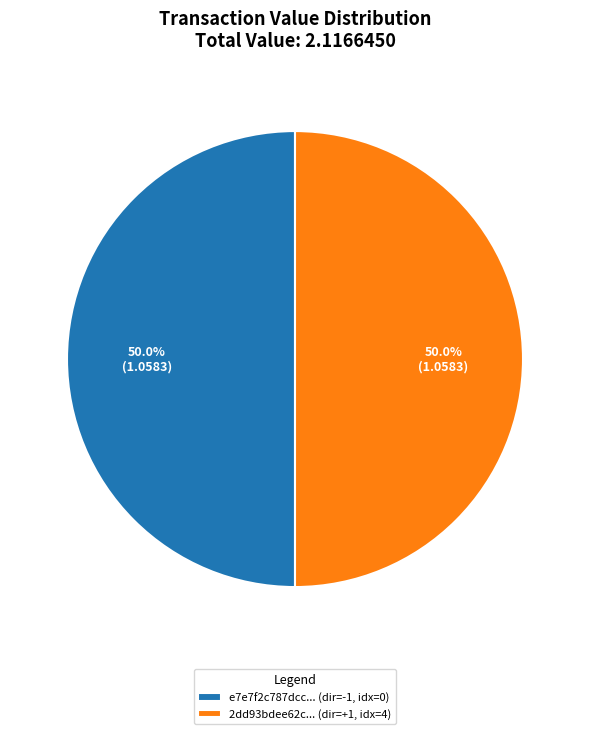

Combined, what portion of the pie is e7e7f2c787dcc... (dir=-1, idx=0) and 2dd93bdee62c... (dir=+1, idx=4)?

100.0%